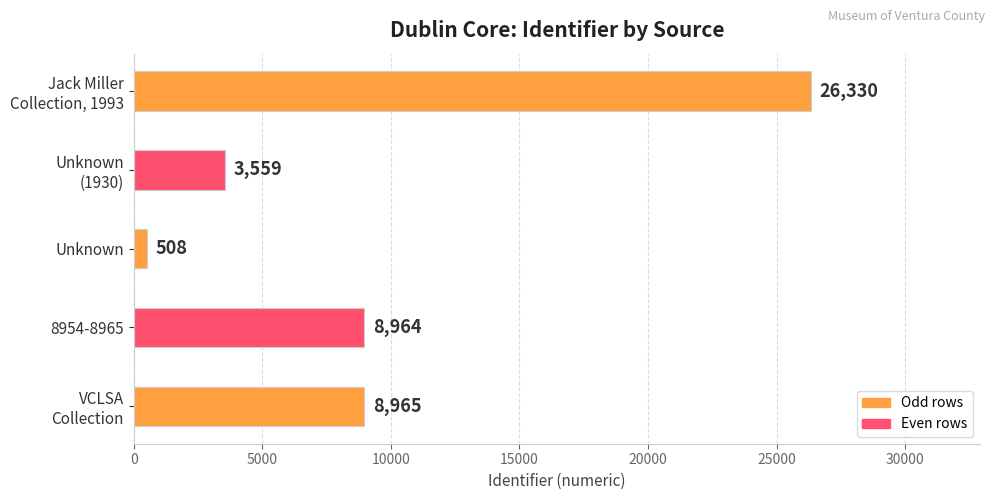

Is it true that the value at Unknown is 508?

True